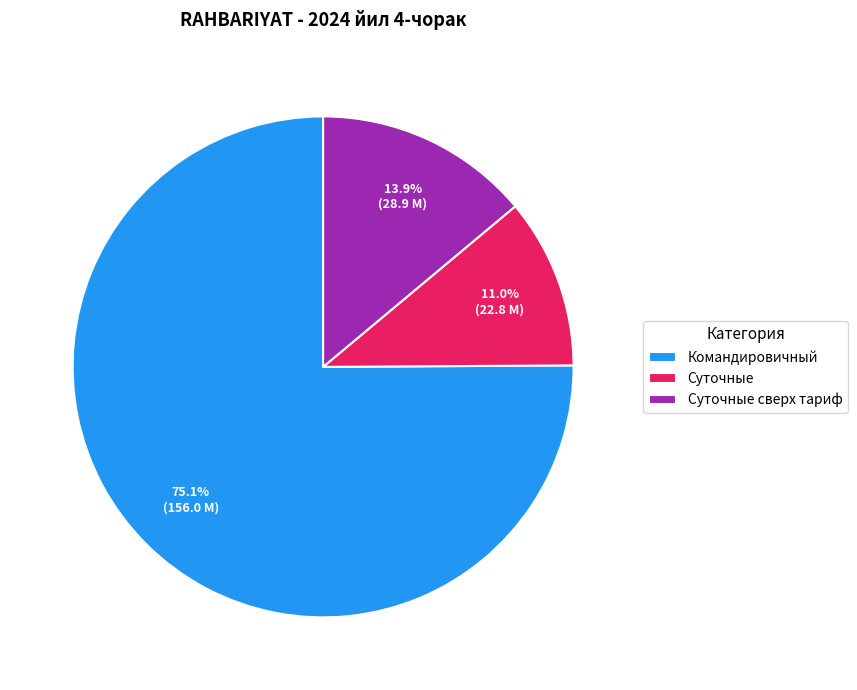

How many slices are in this pie chart?

3